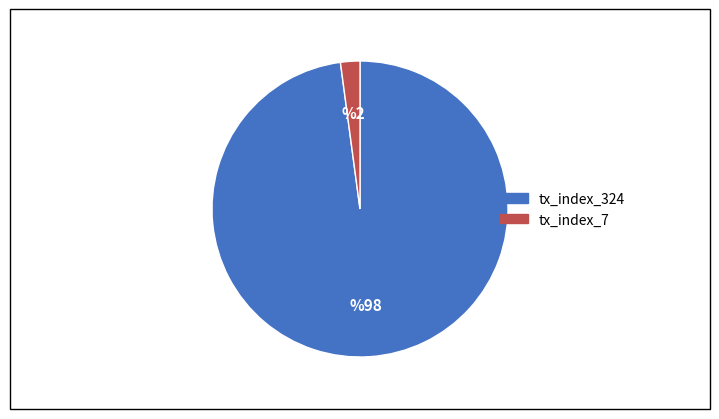

Approximately how many times larger is the value at tx_index_324 compared to tx_index_7?

46.3